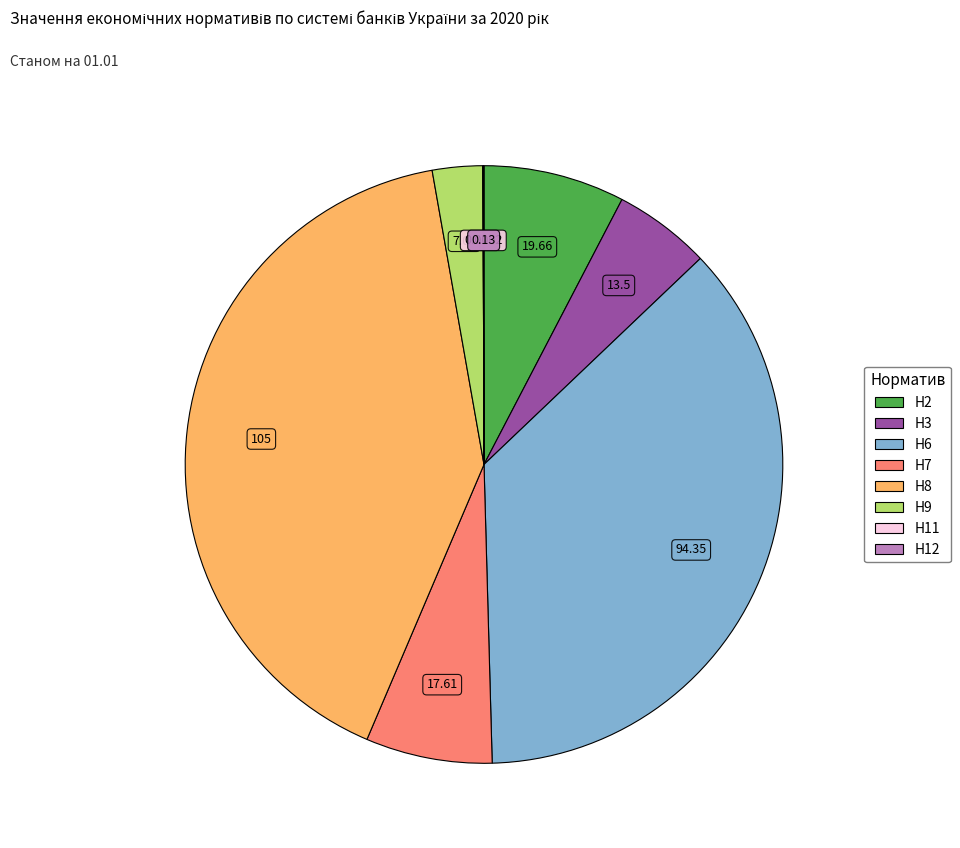

Combined, do Н2 and Н3 account for over 50%?

No